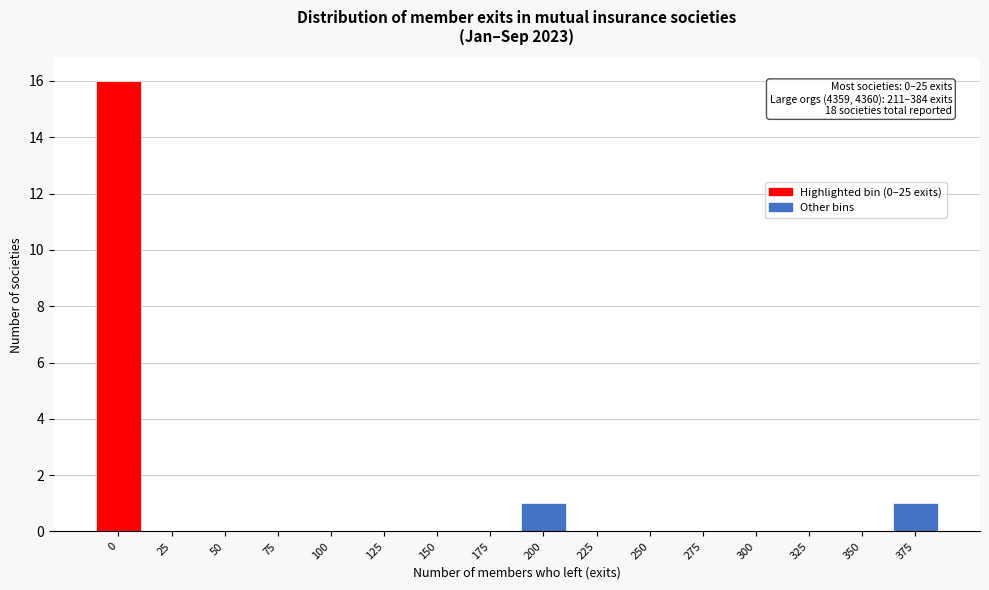

Reading left to right, what are all the values shown in this chart?

0=16	25=0	50=0	75=0	100=0	125=0	150=0	175=0	200=1	225=0	250=0	275=0	300=0	325=0	350=0	375=1